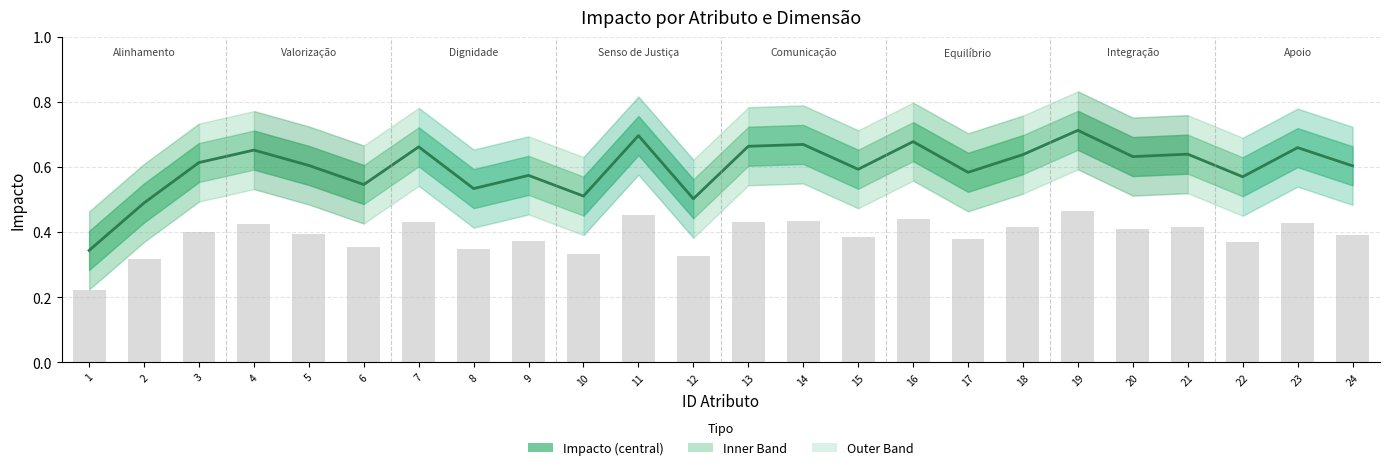

What is the greatest value displayed?

0.7